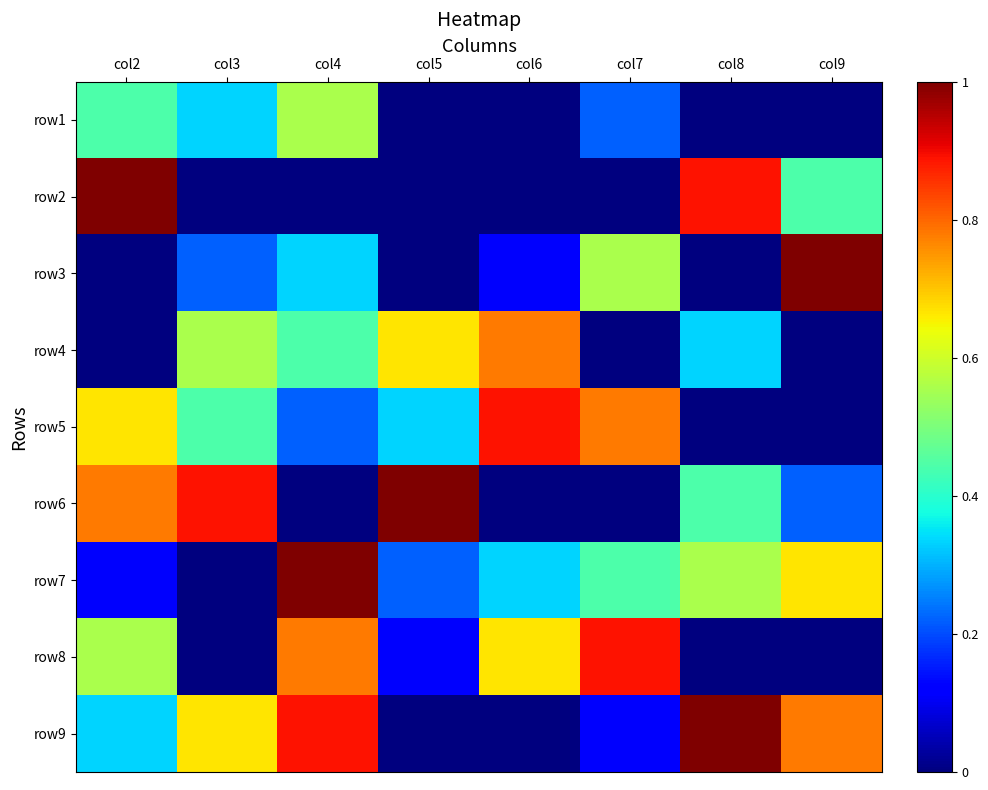

What is the spread (max minus min) of values at col3?

0.9